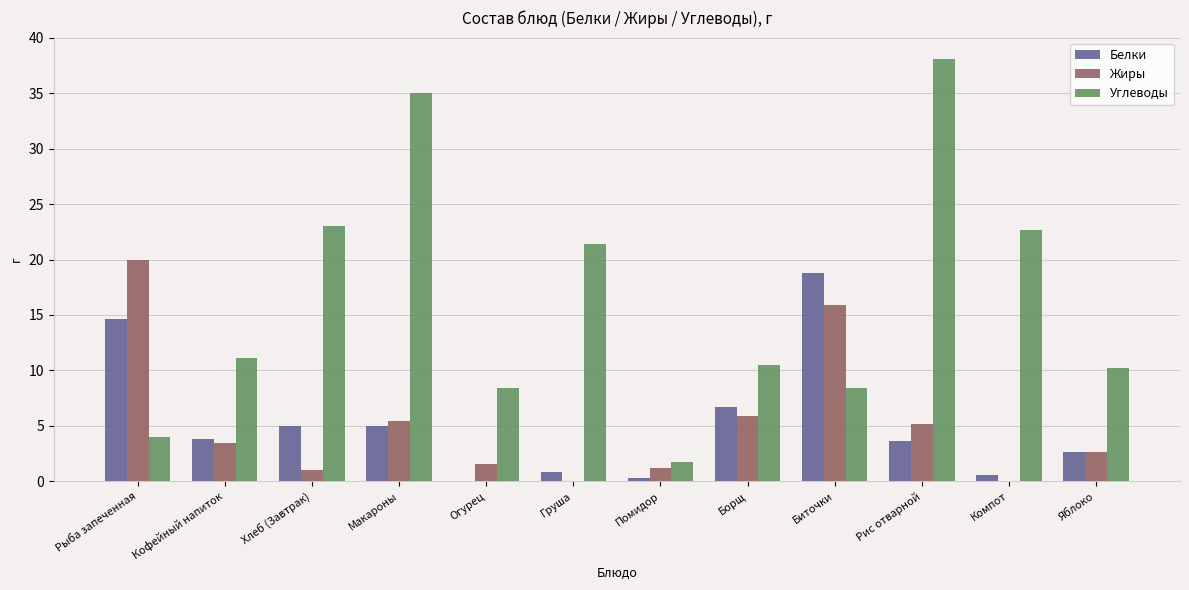

What is the approximate value of Углеводы at Яблоко?

10.2